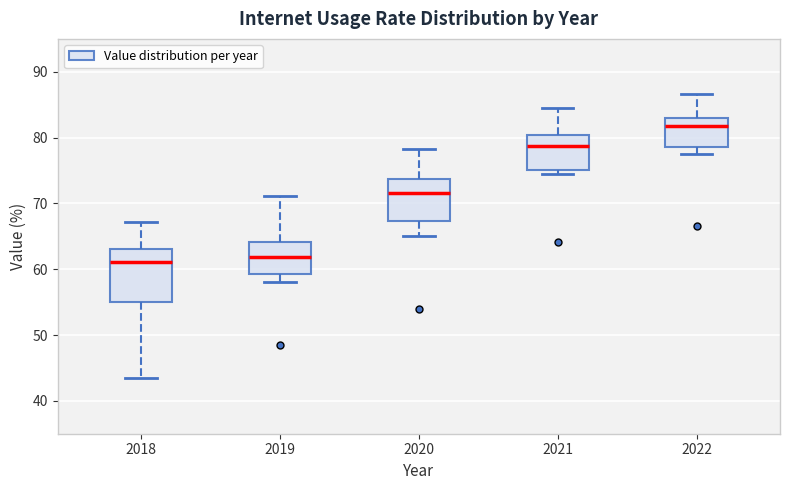

Reading left to right, transcribe this box plot: for each box, give where its median line is, the range the box spans, and where its two whiskers end, as read against the y-axis. The values are not printed on the chart, so give them approximately, as read against the axis.

2018: median 61, box 55 to 63, whiskers 44 to 67
2019: median 62, box 59 to 64, whiskers 58 to 71
2020: median 72, box 67 to 74, whiskers 65 to 78
2021: median 79, box 75 to 80, whiskers 75 (just below the box's lower edge) to 85
2022: median 82, box 79 to 83, whiskers 78 to 87